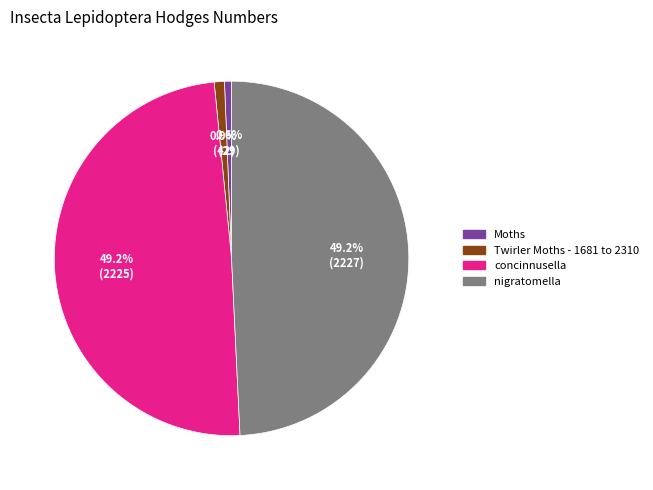

Is the sum of nigratomella and concinnusella greater than half?

Yes